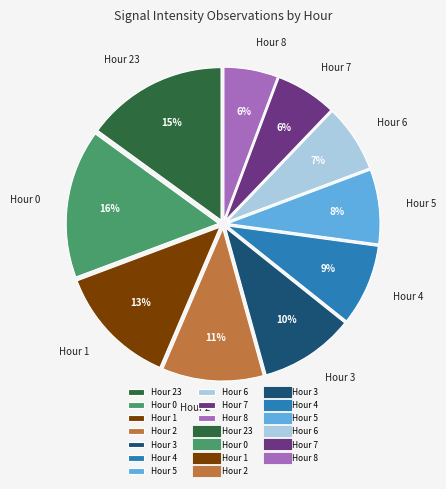

To the nearest percent, what is the average slice percentage?

10%